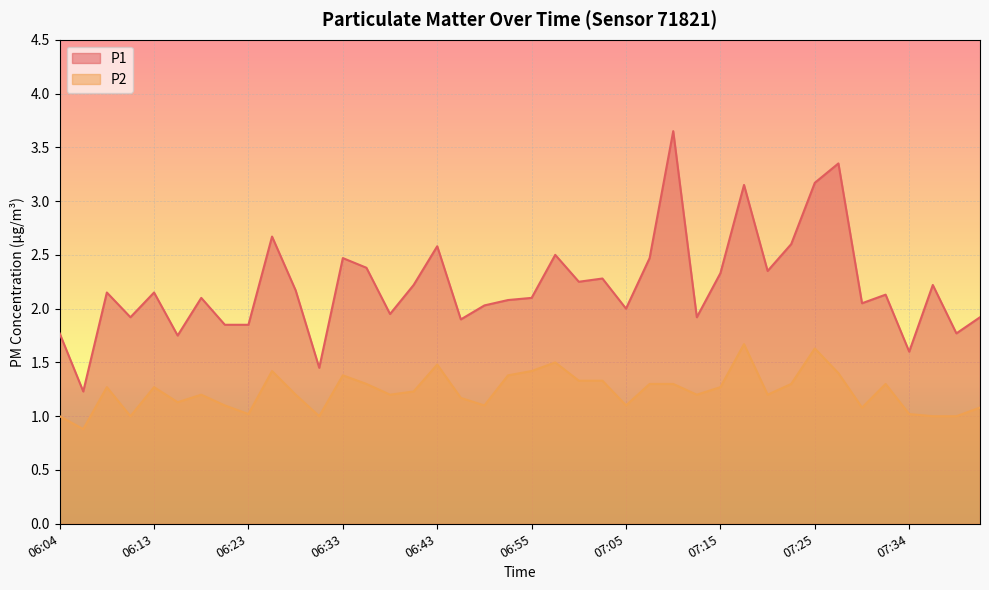

The P1 series shows 2.6 at 07:22. True or false?

True